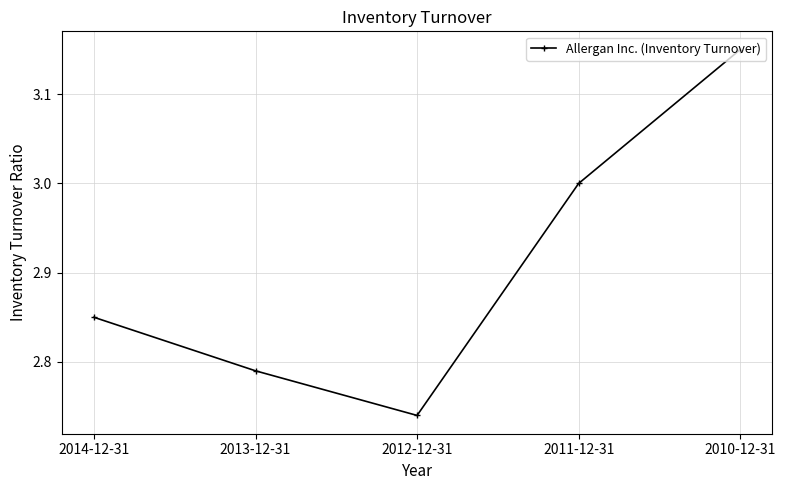

At which category does the chart reach its peak across all series?

2010-12-31